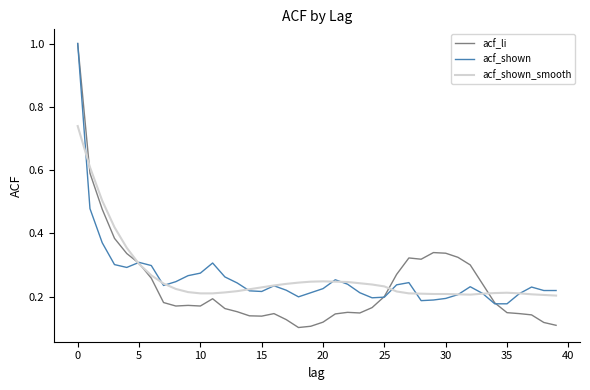

At how many categories does at least one series exceed 0?

40